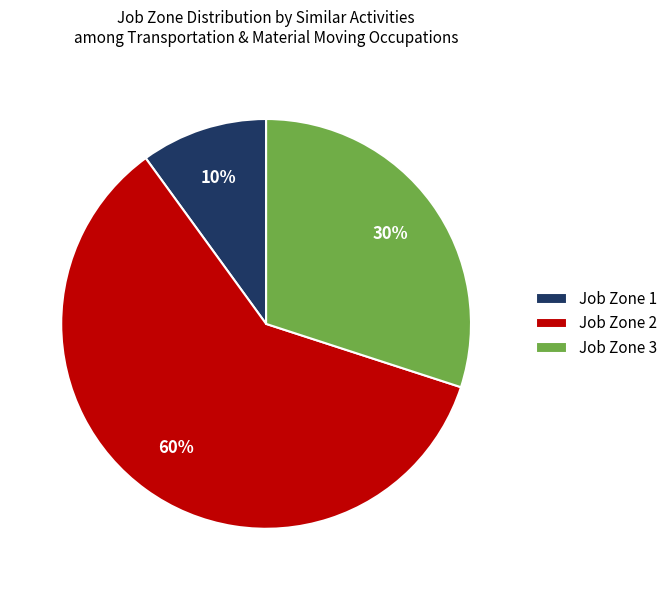

How many slices are in this pie chart?

3